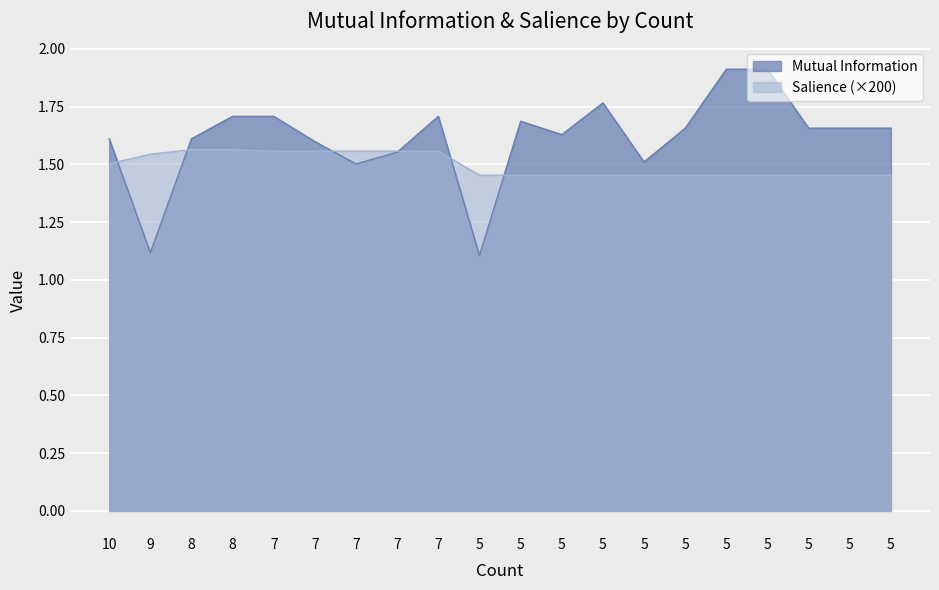

At 5, list the series in order from smallest to largest.

Mutual Information, Salience